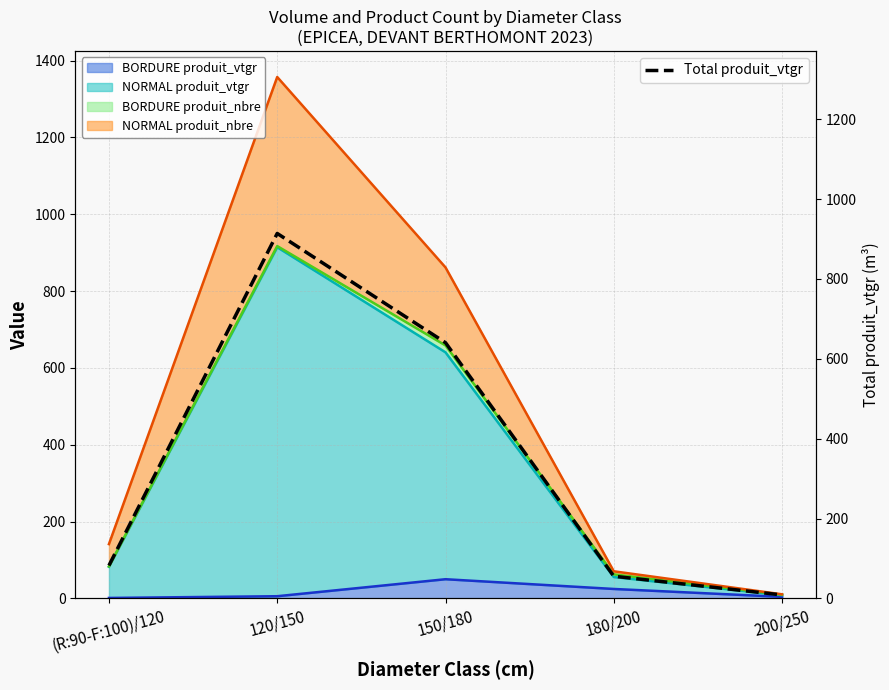

What is the approximate value at (R:90-F:100)/120?

82.4